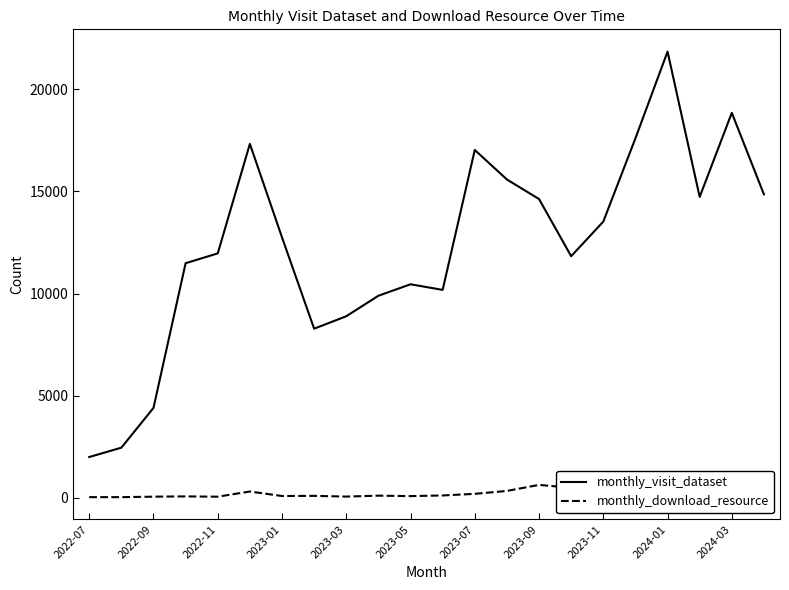

What is the difference between the maximum and minimum values in the monthly_visit_dataset series?

19838